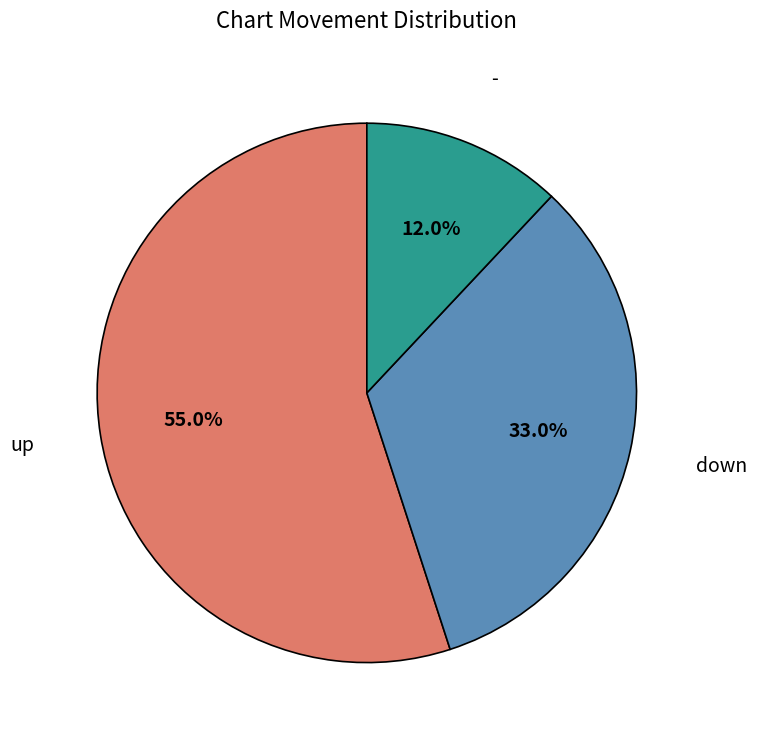

Count the number of slices in the pie.

3